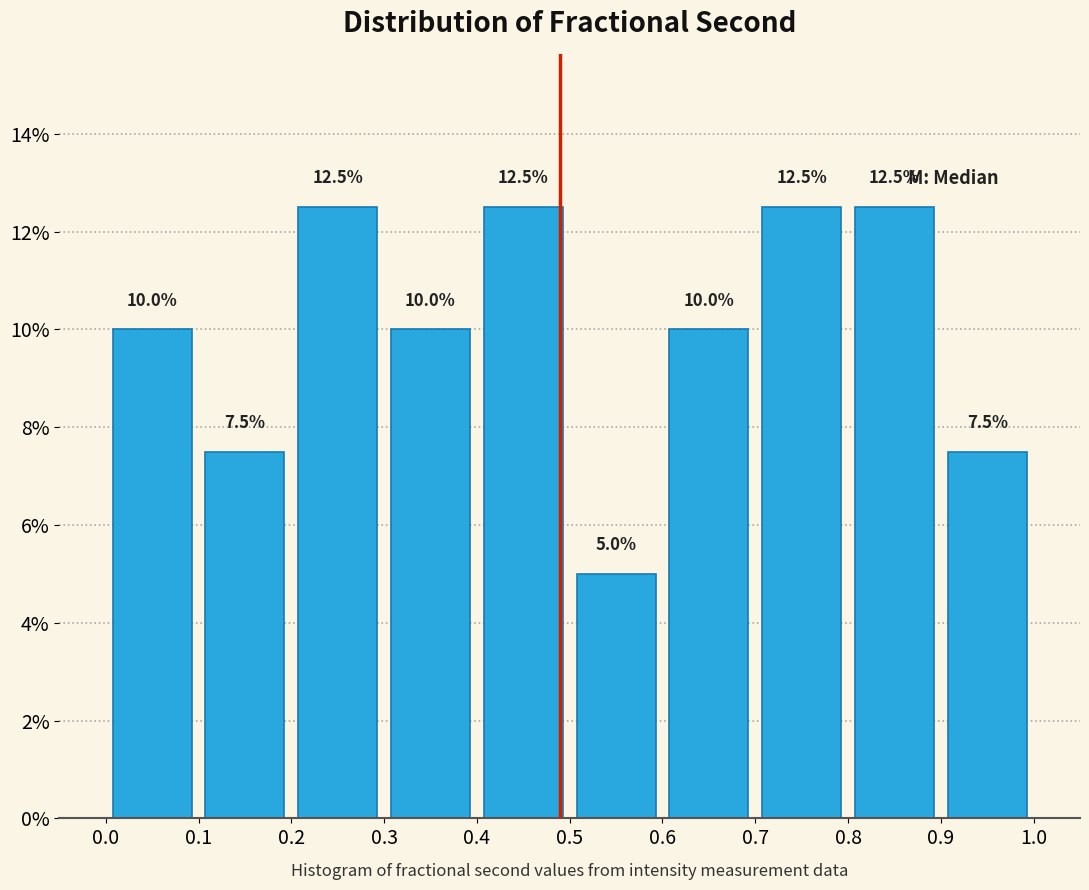

What is the height of the bar covering 0.7 to 0.8 on the x-axis?

12.5